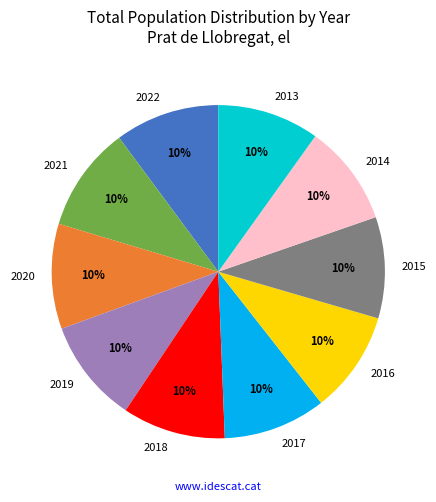

What is the ratio of the value at 2018 to the value at 2014?

1.0